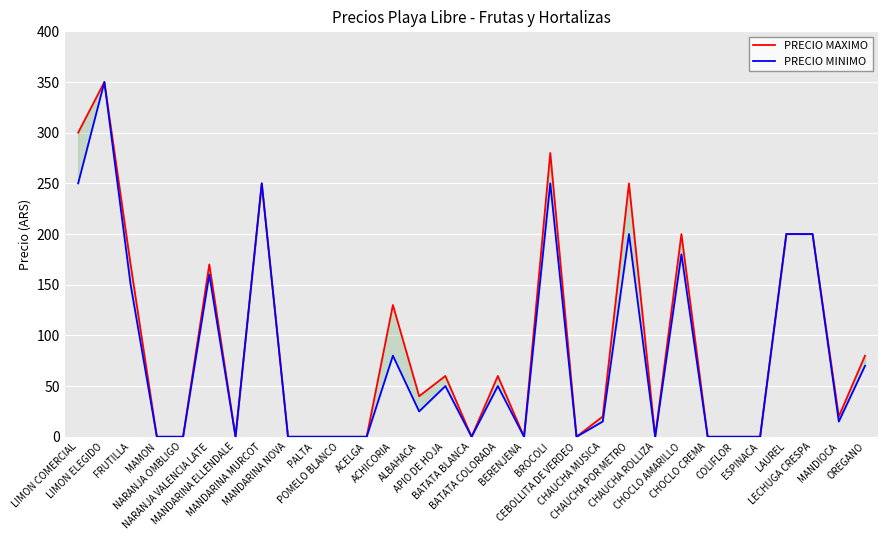

What is the difference between the maximum and minimum values in the PRECIO MAXIMO series?

350